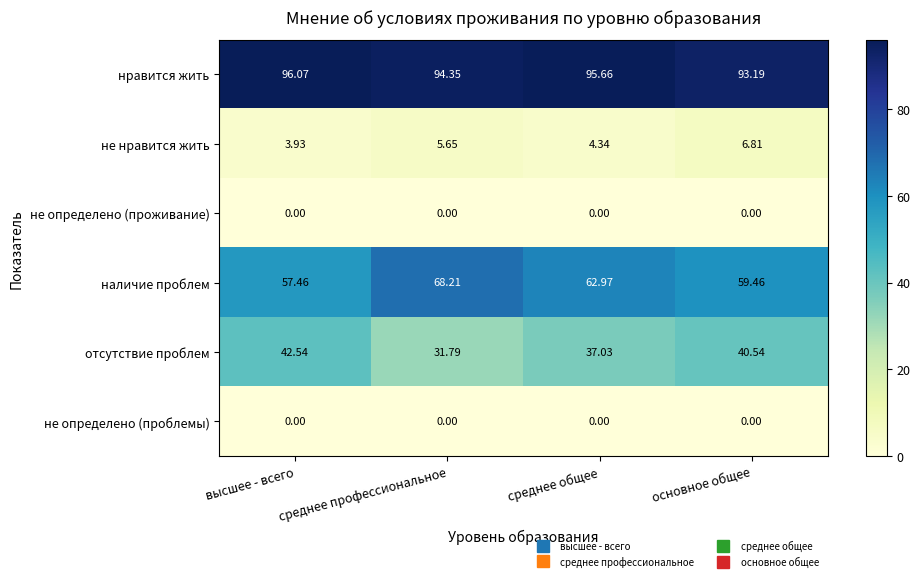

At which label does нравится жить reach its minimum?

основное общее